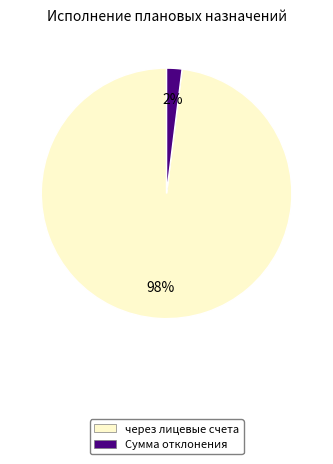

Count the number of slices in the pie.

2